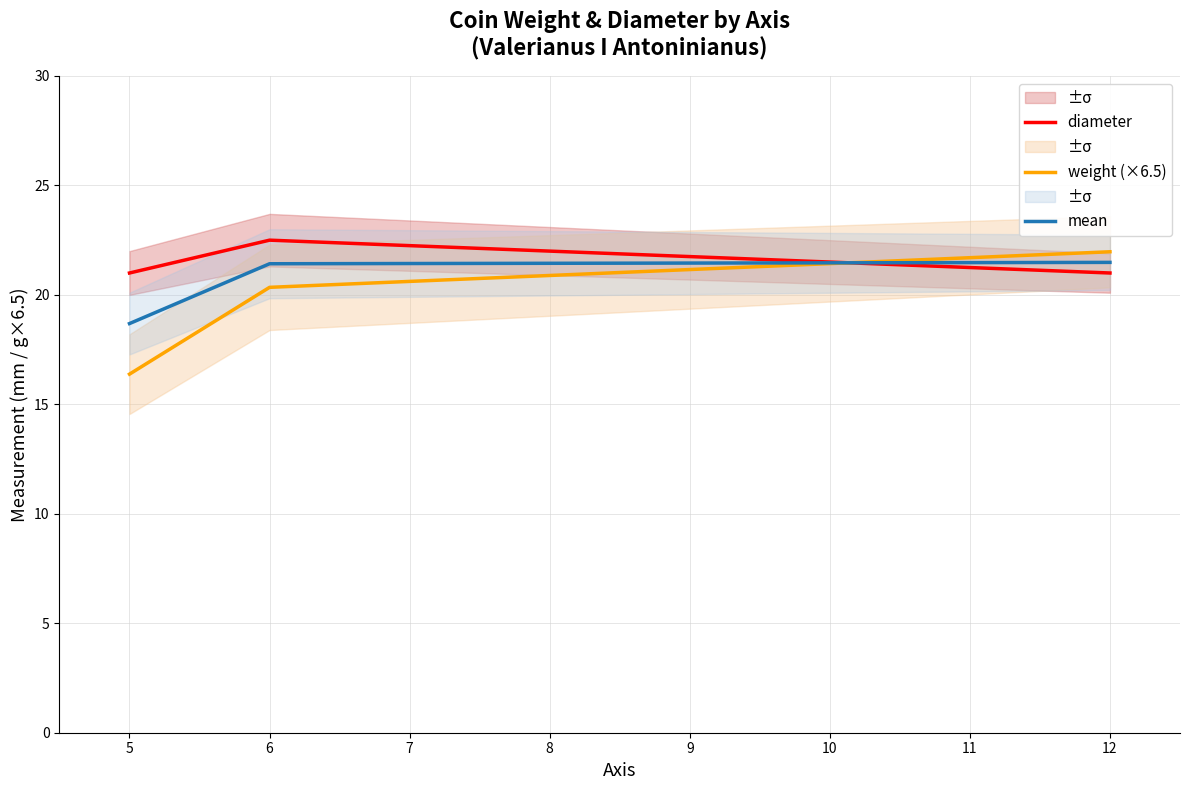

What is the smallest value displayed?

16.4